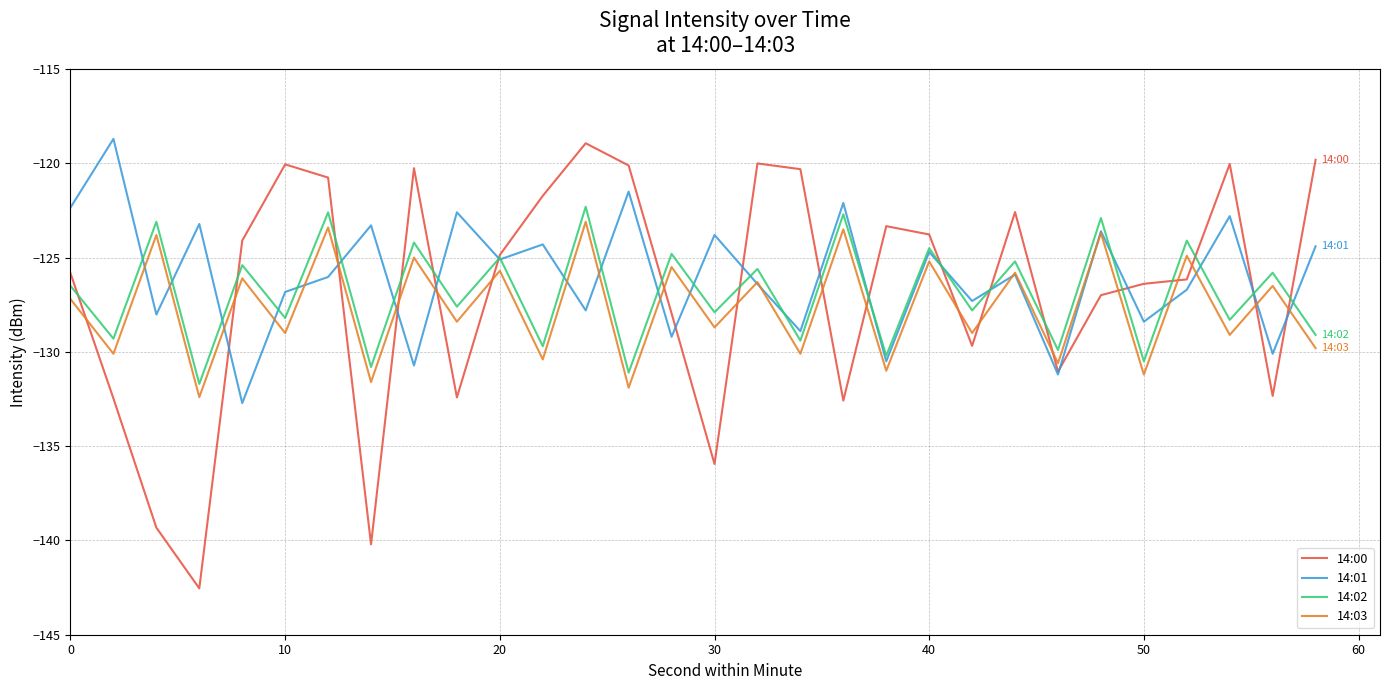

True or false: 14:02 and 14:03 intersect in this chart.

False